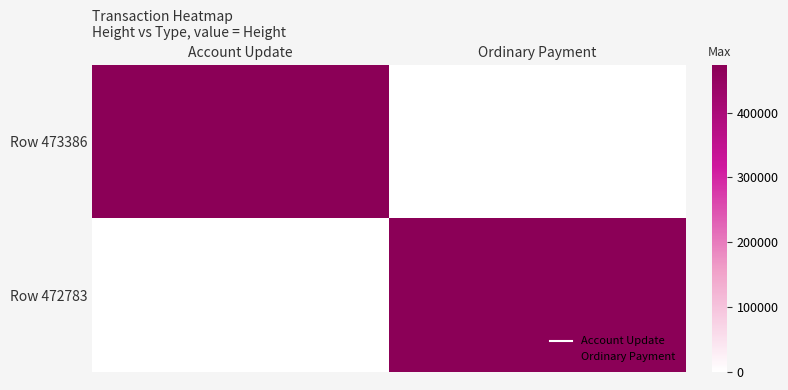

Reading left to right, extract all data points from this chart.

Row 473386: Account Update=473386	Ordinary Payment=0
Row 472783: Account Update=0	Ordinary Payment=472783